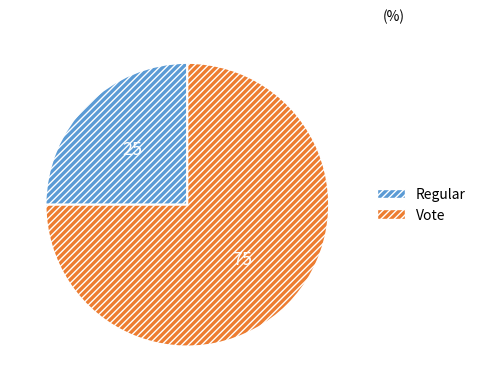

Which slice is the largest?

Vote